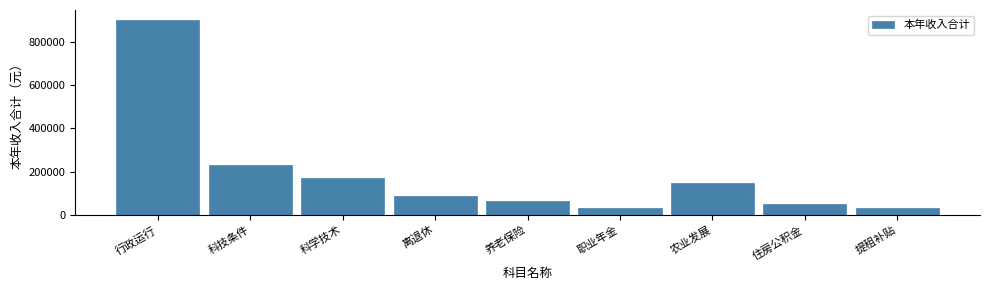

The chart shows a value of 230333.0 at 科技条件. True or false?

True